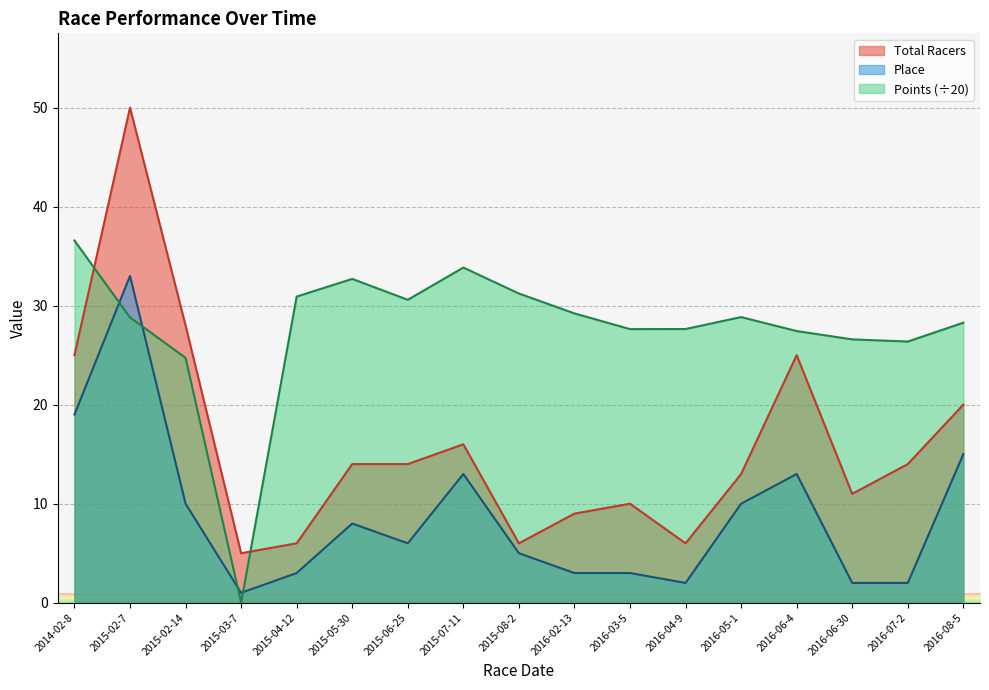

At which category is the sum across all series the highest?

2015-02-7